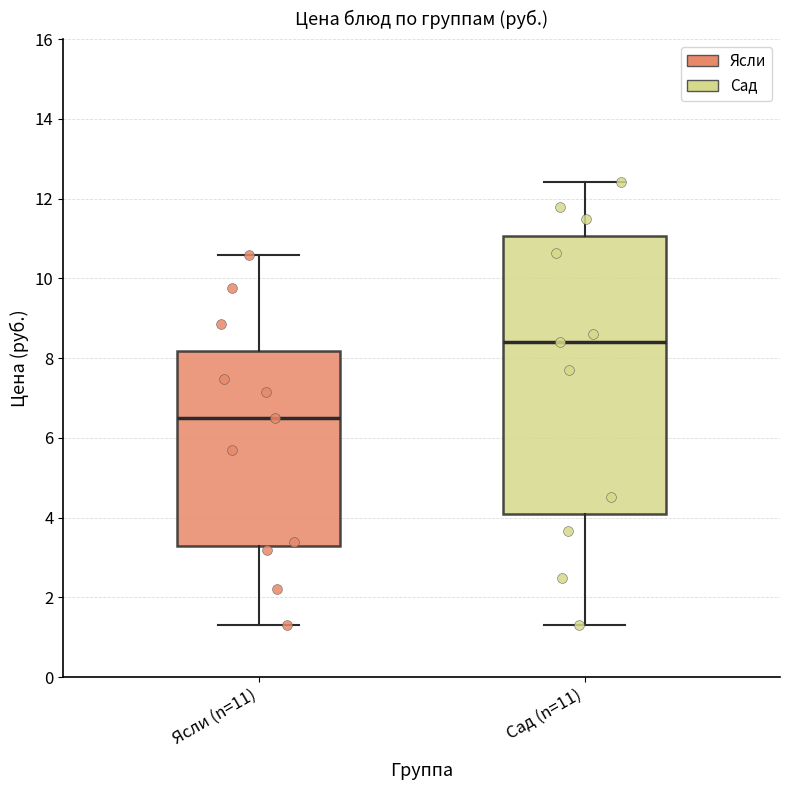

Reading left to right, transcribe this box plot: for each box, give where its median line is, the range the box spans, and where its two whiskers end, as read against the y-axis. The values are not printed on the chart, so give them approximately, as read against the axis.

Ясли (n=11): median 6.6, box 3.2 to 8.2, whiskers 1.4 to 10.6
Сад (n=11): median 8.4, box 4.0 to 11.0, whiskers 1.4 to 12.4